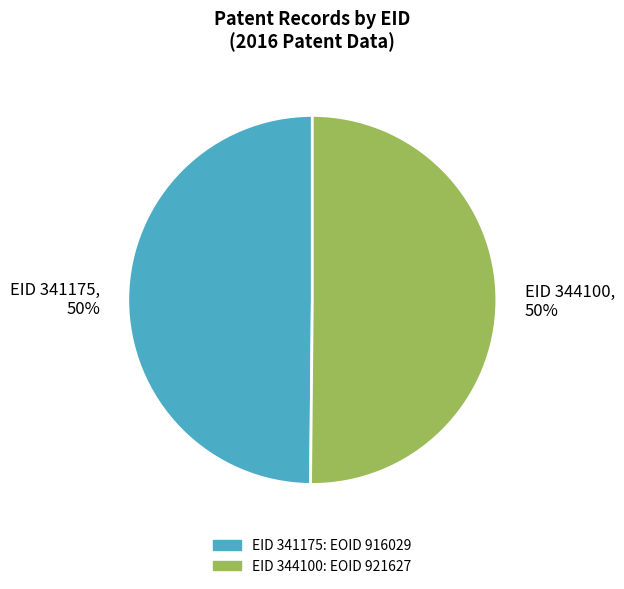

Count the number of slices in the pie.

2